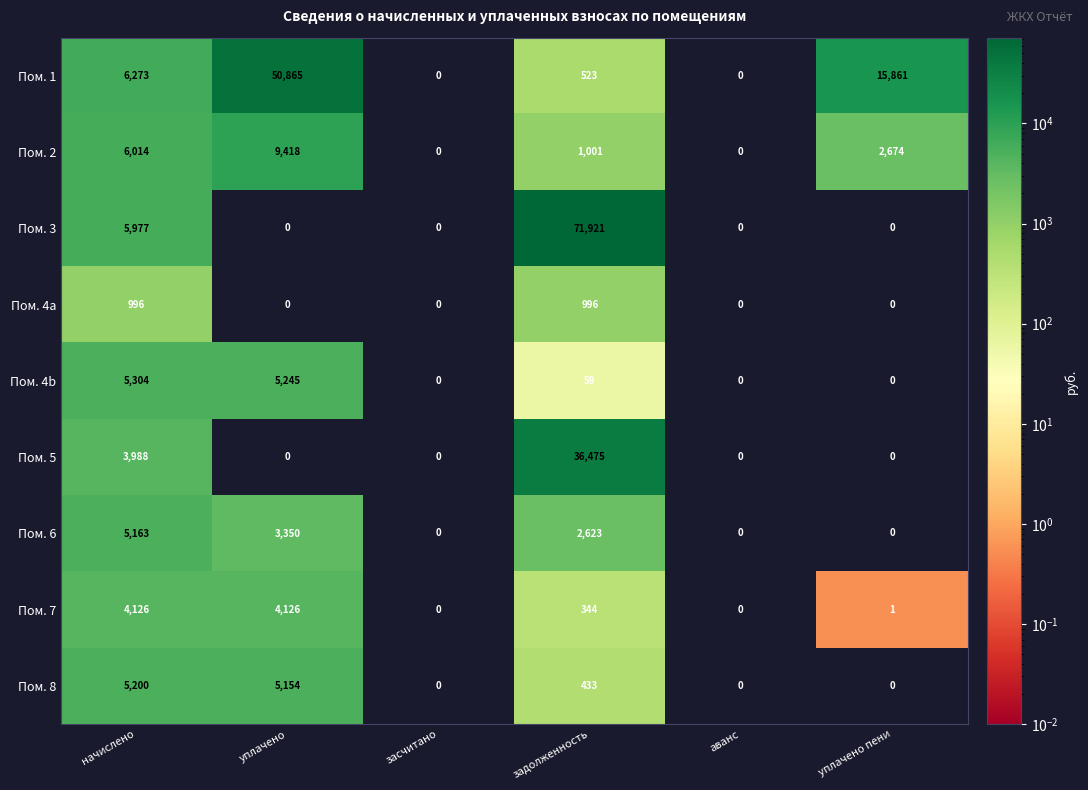

Which category has the highest value across all series?

задолженность